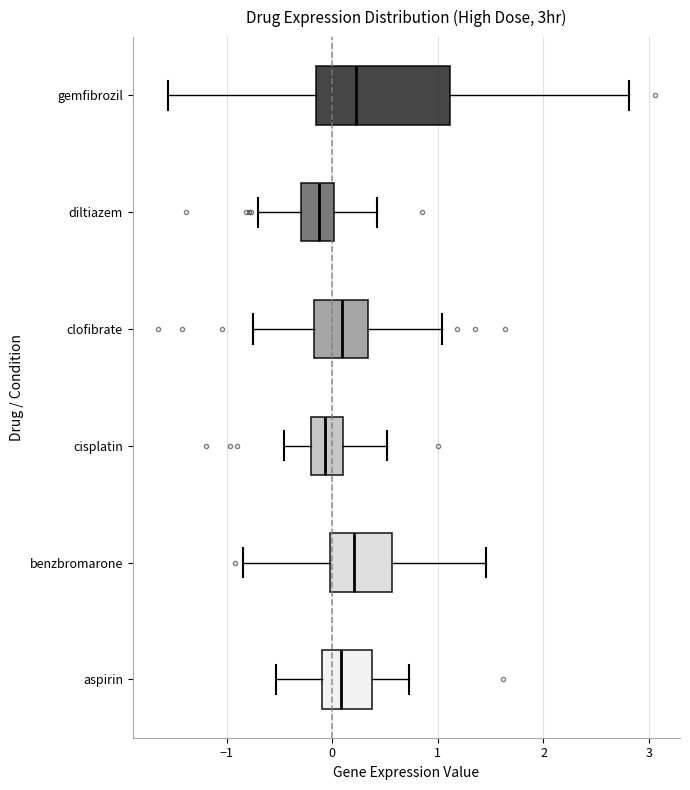

Reading bottom to top, read every box against the x-axis: the position of its median line, the range the box covers, and the ends of its whiskers. The values are not printed on the chart, so give them approximately, as read against the axis.

aspirin: median 0.1, box -0.1 to 0.4, whiskers -0.5 to 0.7
benzbromarone: median 0.2, box 0.0 to 0.6, whiskers -0.8 to 1.5
cisplatin: median -0.1, box -0.2 to 0.1, whiskers -0.5 to 0.5
clofibrate: median 0.1, box -0.2 to 0.3, whiskers -0.8 to 1.0
diltiazem: median -0.1, box -0.3 to 0.0, whiskers -0.7 to 0.4
gemfibrozil: median 0.2, box -0.2 to 1.1, whiskers -1.6 to 2.8